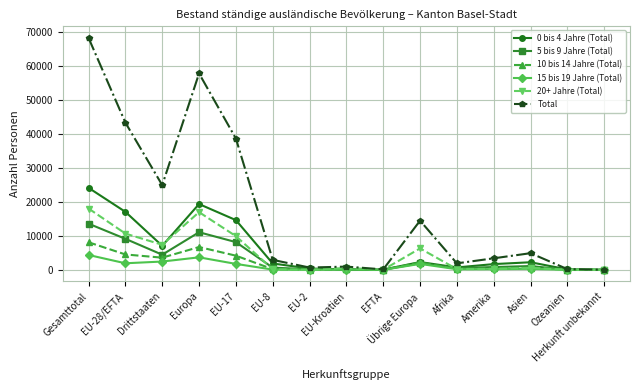

List the series in order of their peak value, lowest first.

15 bis 19 Jahre (Total), 10 bis 14 Jahre (Total), 5 bis 9 Jahre (Total), 20+ Jahre (Total), 0 bis 4 Jahre (Total), Total